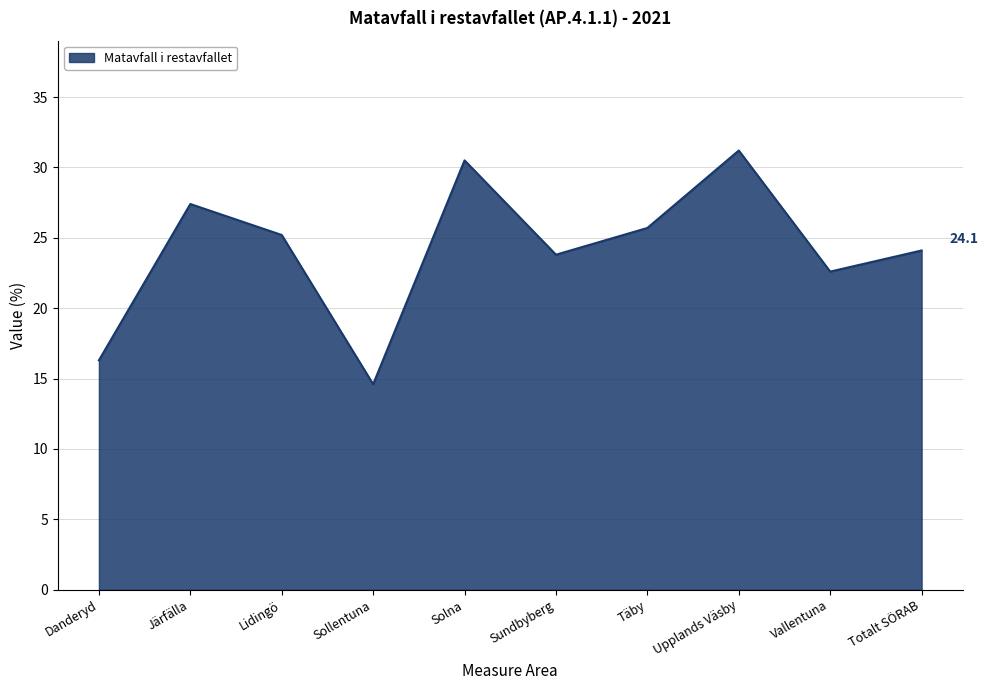

What is the change in value from Sollentuna to Upplands Väsby?

+16.6